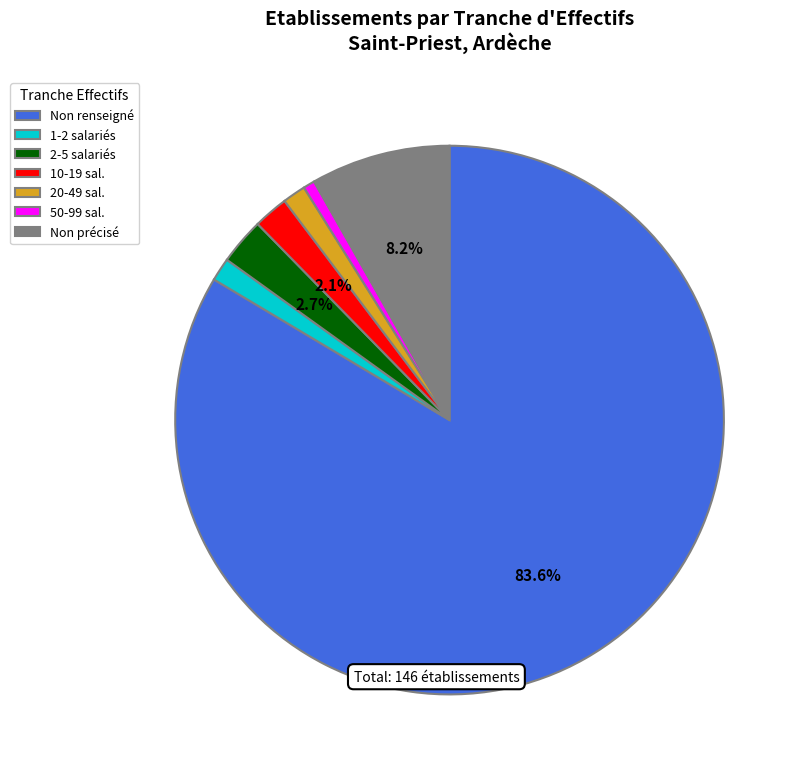

Combined, do 2-5 salariés and 50-99 sal. account for over 50%?

No